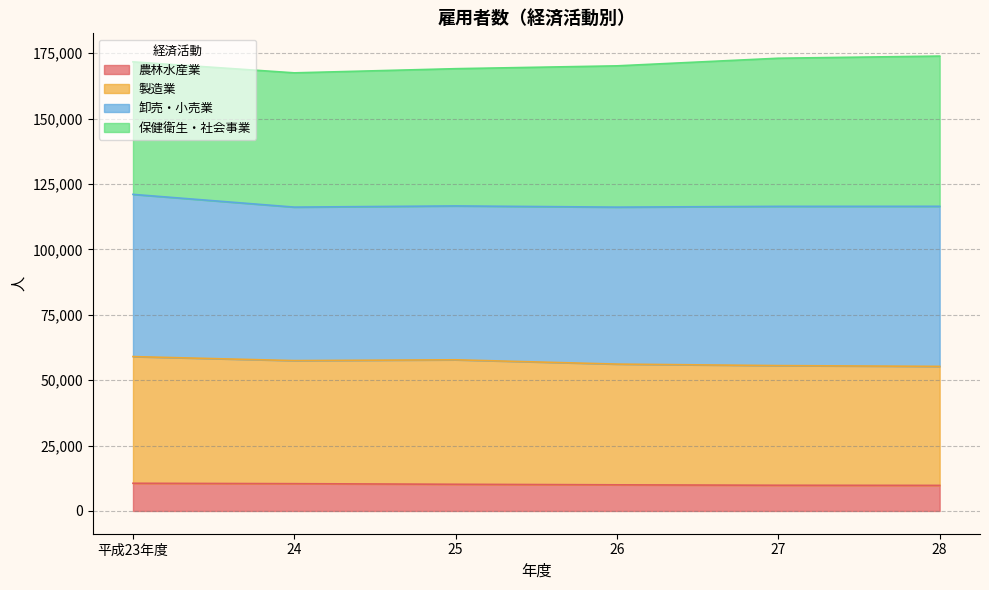

True or false: 農林水産業 and 製造業 cross at least once.

False